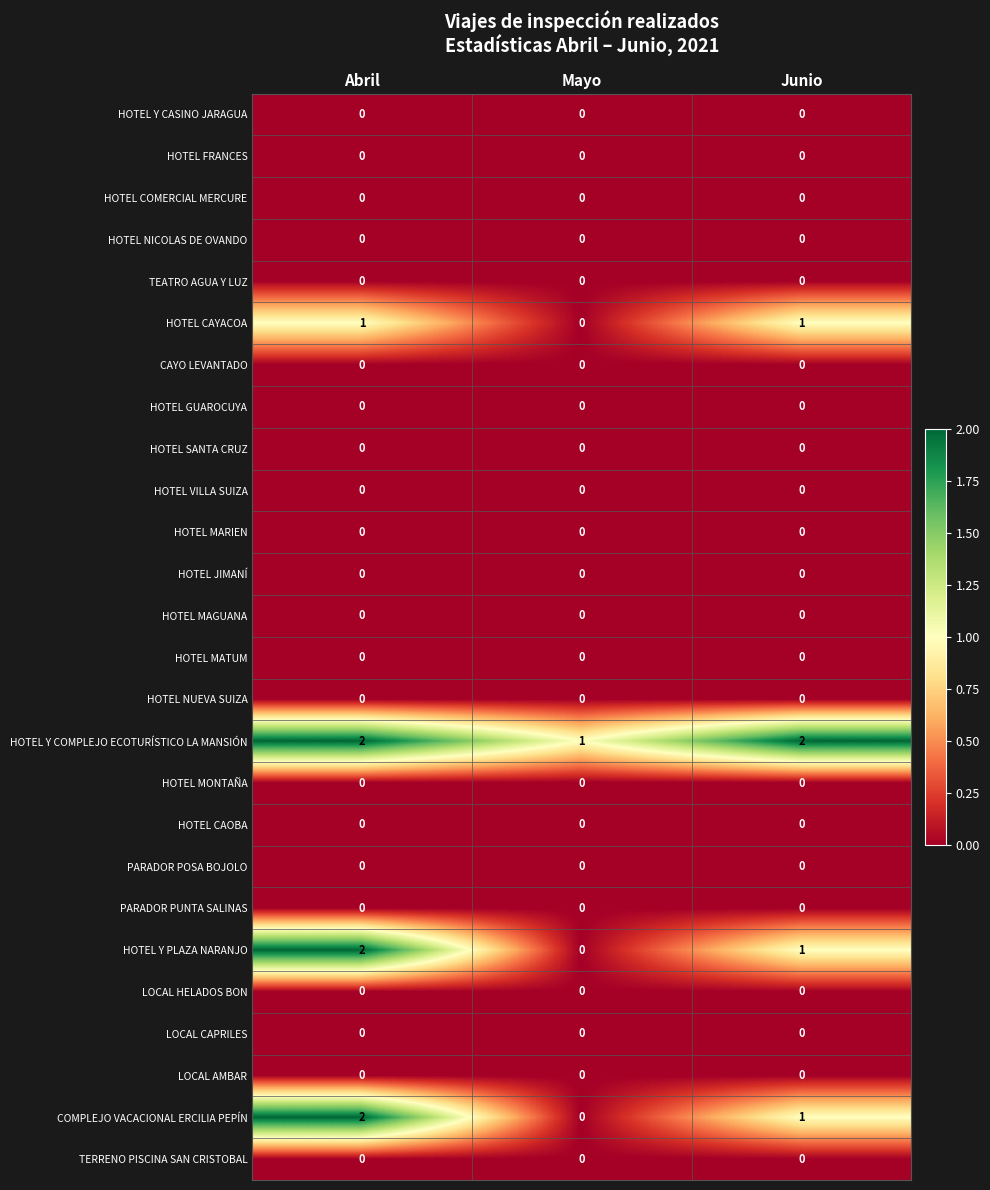

At how many categories does at least one series exceed 0?

3